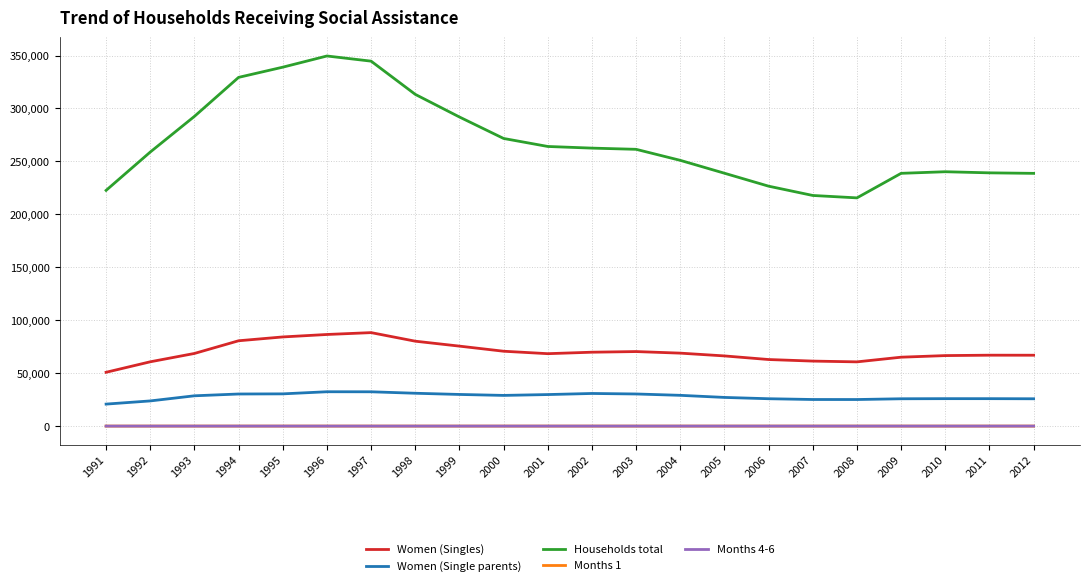

Which series has the largest range (max minus min)?

Households total